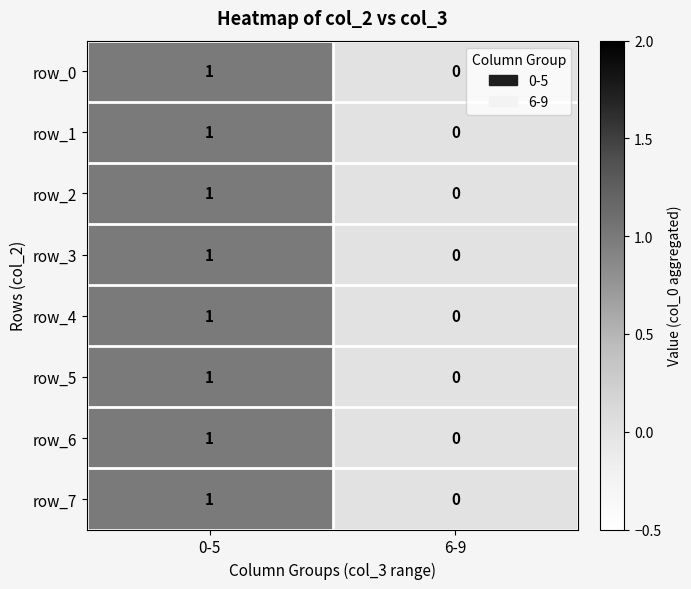

The row_7 series shows 1 at 0-5. True or false?

True